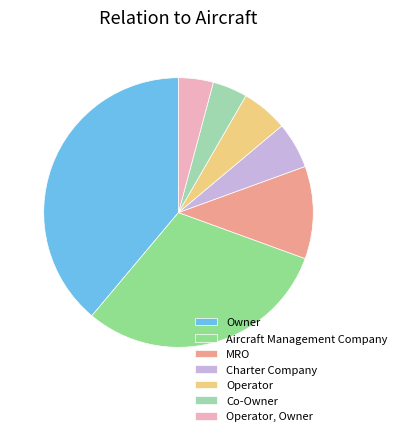

Rank the categories by value from highest to lowest.

Owner, Aircraft Management Company, MRO, Charter Company, Operator, Co-Owner, Operator, Owner